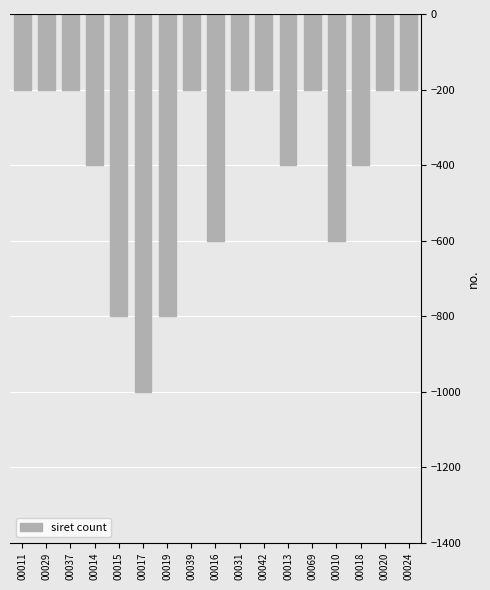

Reading left to right, transcribe all the data shown in this chart.

-200	-200	-200	-400	-800	-1000	-800	-200	-600	-200	-200	-400	-200	-600	-400	-200	-200